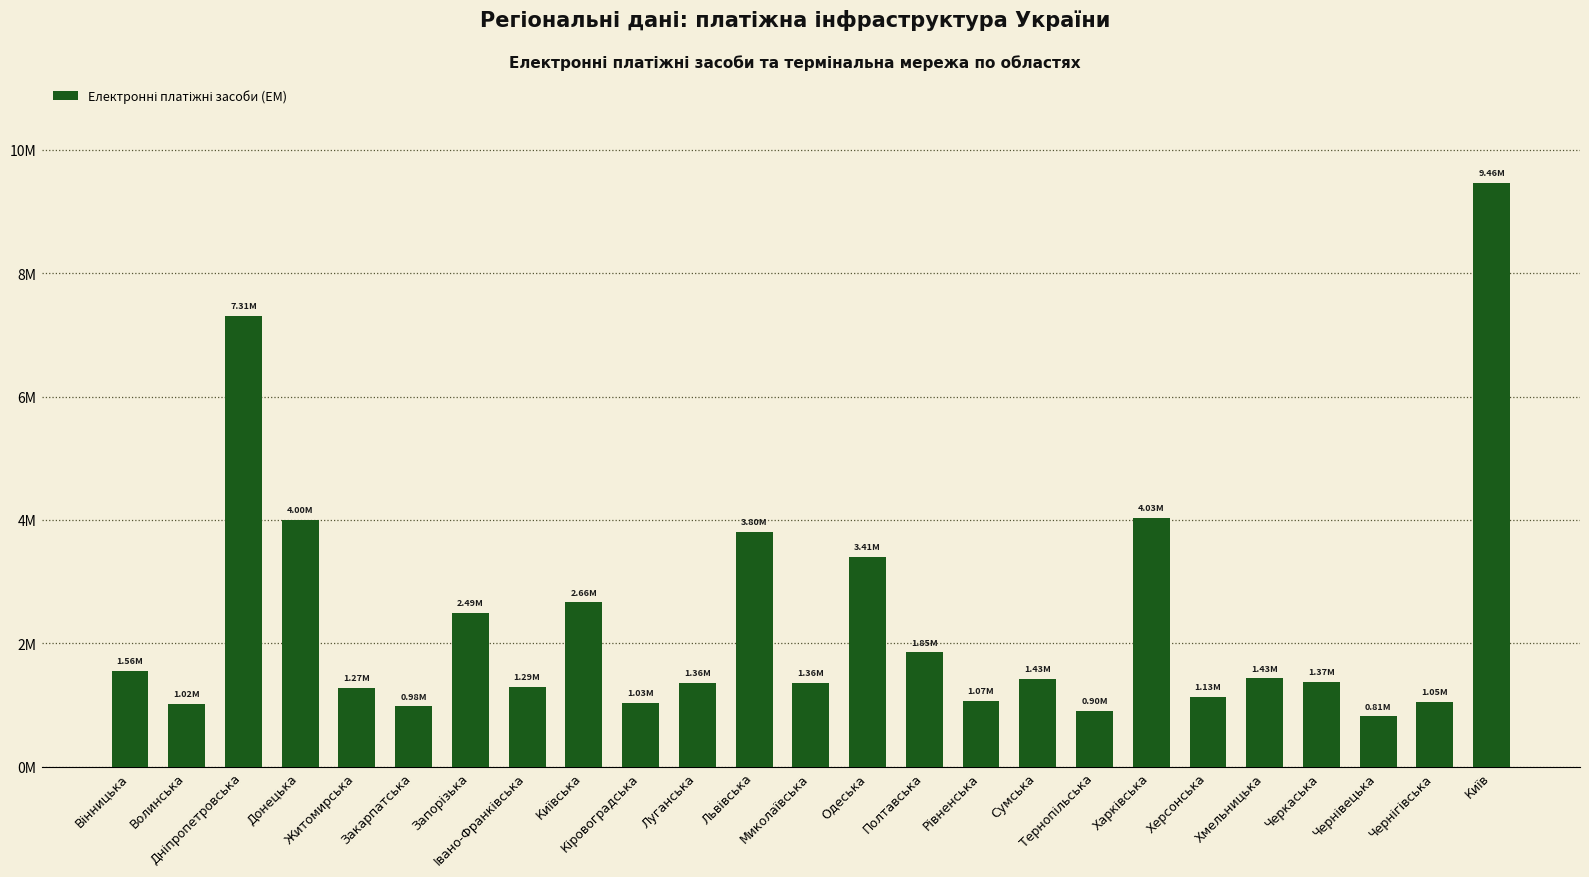

Does the chart contain stacked bars?

No